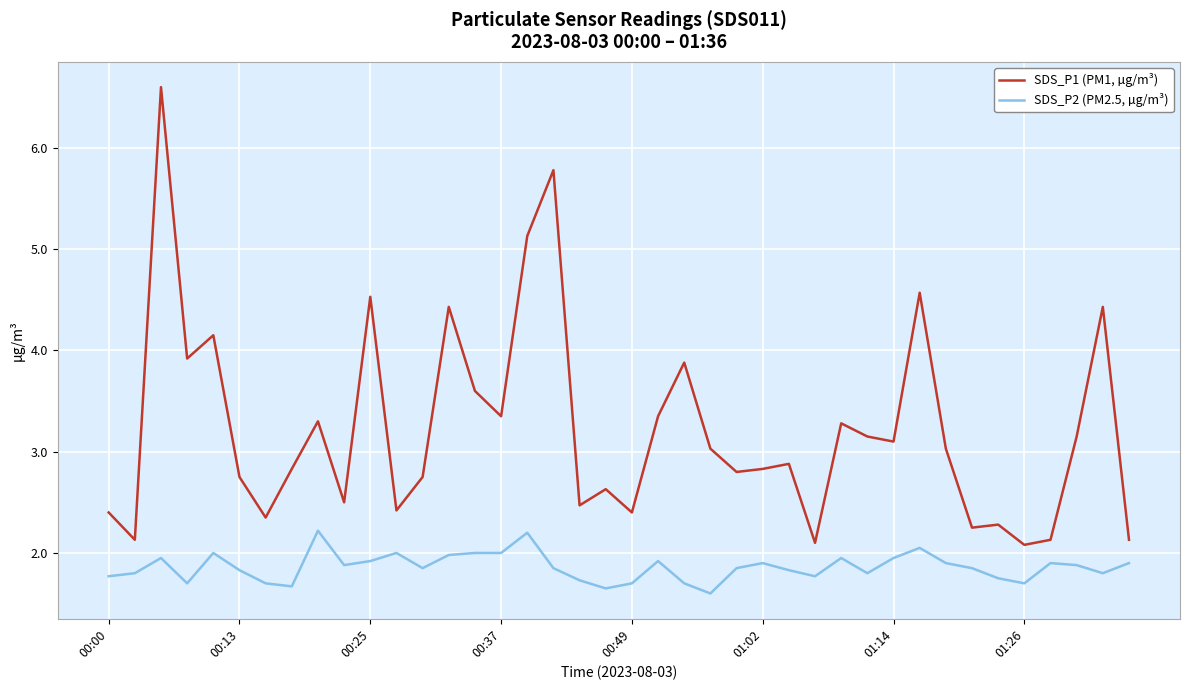

List the series in order of their overall mean, highest first.

SDS_P1 (PM1, µg/m³), SDS_P2 (PM2.5, µg/m³)